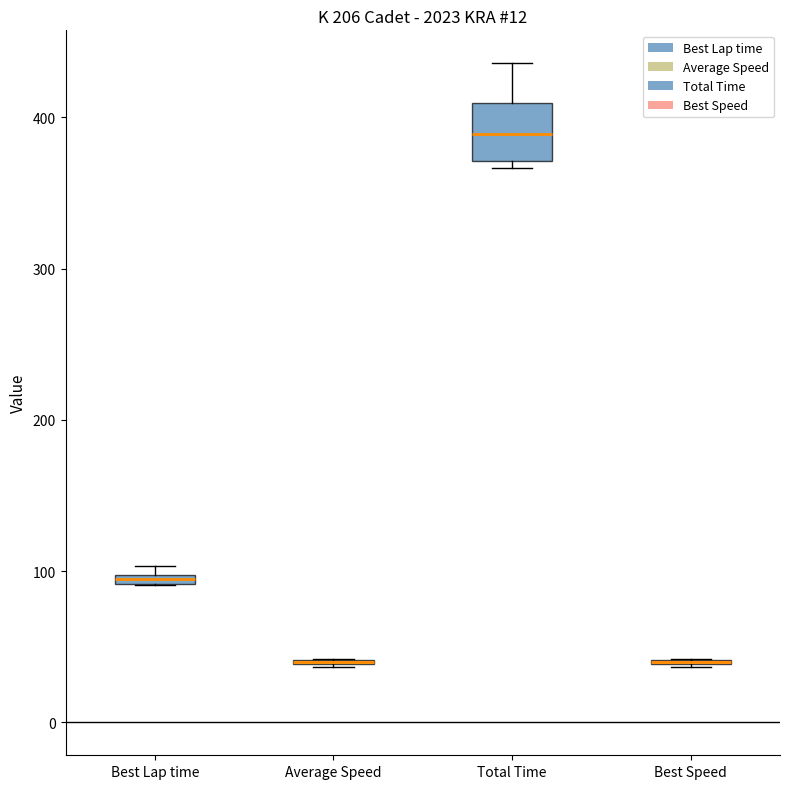

Comparing the boxes themselves (not the whiskers), which one is the tallest?

Total Time